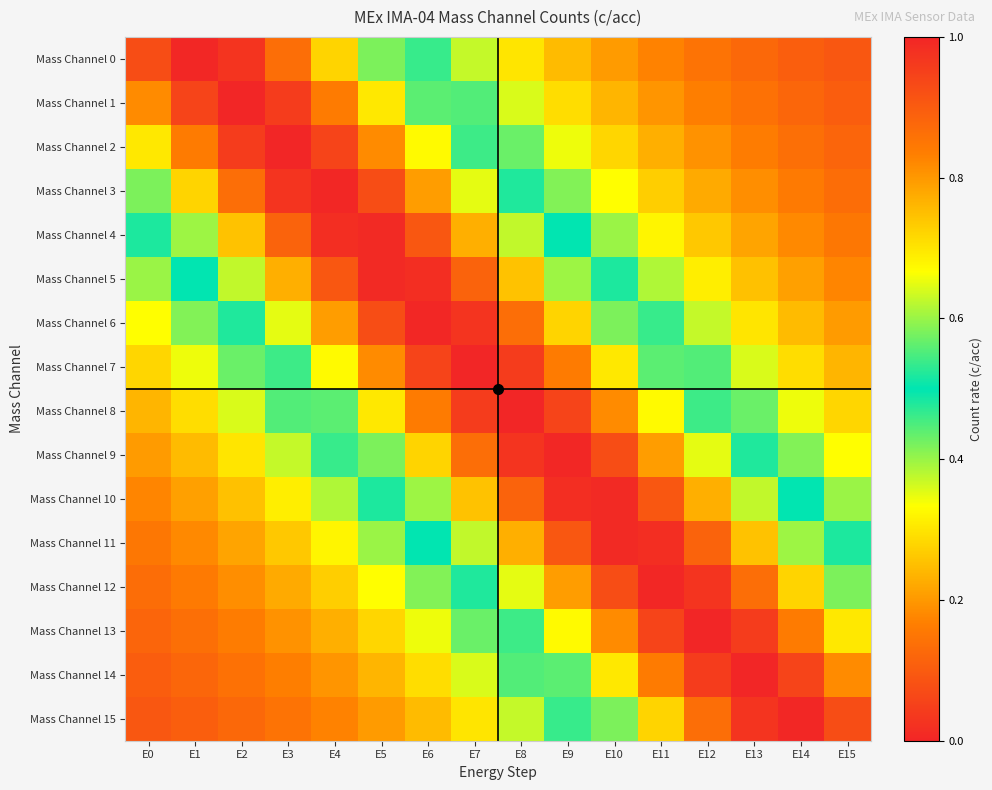

Reading left to right, list all the values displayed in this chart.

Mass Channel 0: E0=0.9	E1=1.0	E2=1.0	E3=0.9	E4=0.7	E5=0.6	E6=0.5	E7=0.4	E8=0.3	E9=0.2	E10=0.2	E11=0.2	E12=0.1	E13=0.1	E14=0.1	E15=0.1
Mass Channel 1: E0=0.8	E1=0.9	E2=1.0	E3=1.0	E4=0.8	E5=0.7	E6=0.6	E7=0.4	E8=0.4	E9=0.3	E10=0.2	E11=0.2	E12=0.2	E13=0.1	E14=0.1	E15=0.1
Mass Channel 2: E0=0.7	E1=0.8	E2=1.0	E3=1.0	E4=0.9	E5=0.8	E6=0.7	E7=0.5	E8=0.4	E9=0.3	E10=0.3	E11=0.2	E12=0.2	E13=0.2	E14=0.1	E15=0.1
Mass Channel 3: E0=0.6	E1=0.7	E2=0.9	E3=1.0	E4=1.0	E5=0.9	E6=0.8	E7=0.6	E8=0.5	E9=0.4	E10=0.3	E11=0.3	E12=0.2	E13=0.2	E14=0.2	E15=0.1
Mass Channel 4: E0=0.5	E1=0.6	E2=0.7	E3=0.9	E4=1.0	E5=1.0	E6=0.9	E7=0.8	E8=0.6	E9=0.5	E10=0.4	E11=0.3	E12=0.3	E13=0.2	E14=0.2	E15=0.2
Mass Channel 5: E0=0.4	E1=0.5	E2=0.6	E3=0.8	E4=0.9	E5=1.0	E6=1.0	E7=0.9	E8=0.7	E9=0.6	E10=0.5	E11=0.4	E12=0.3	E13=0.3	E14=0.2	E15=0.2
Mass Channel 6: E0=0.3	E1=0.4	E2=0.5	E3=0.6	E4=0.8	E5=0.9	E6=1.0	E7=1.0	E8=0.9	E9=0.7	E10=0.6	E11=0.5	E12=0.4	E13=0.3	E14=0.2	E15=0.2
Mass Channel 7: E0=0.3	E1=0.3	E2=0.4	E3=0.5	E4=0.7	E5=0.8	E6=0.9	E7=1.0	E8=1.0	E9=0.8	E10=0.7	E11=0.6	E12=0.4	E13=0.4	E14=0.3	E15=0.2
Mass Channel 8: E0=0.2	E1=0.3	E2=0.4	E3=0.4	E4=0.6	E5=0.7	E6=0.8	E7=1.0	E8=1.0	E9=0.9	E10=0.8	E11=0.7	E12=0.5	E13=0.4	E14=0.3	E15=0.3
Mass Channel 9: E0=0.2	E1=0.2	E2=0.3	E3=0.4	E4=0.5	E5=0.6	E6=0.7	E7=0.9	E8=1.0	E9=1.0	E10=0.9	E11=0.8	E12=0.6	E13=0.5	E14=0.4	E15=0.3
Mass Channel 10: E0=0.2	E1=0.2	E2=0.3	E3=0.3	E4=0.4	E5=0.5	E6=0.6	E7=0.7	E8=0.9	E9=1.0	E10=1.0	E11=0.9	E12=0.8	E13=0.6	E14=0.5	E15=0.4
Mass Channel 11: E0=0.2	E1=0.2	E2=0.2	E3=0.3	E4=0.3	E5=0.4	E6=0.5	E7=0.6	E8=0.8	E9=0.9	E10=1.0	E11=1.0	E12=0.9	E13=0.7	E14=0.6	E15=0.5
Mass Channel 12: E0=0.1	E1=0.2	E2=0.2	E3=0.2	E4=0.3	E5=0.3	E6=0.4	E7=0.5	E8=0.6	E9=0.8	E10=0.9	E11=1.0	E12=1.0	E13=0.9	E14=0.7	E15=0.6
Mass Channel 13: E0=0.1	E1=0.1	E2=0.2	E3=0.2	E4=0.2	E5=0.3	E6=0.3	E7=0.4	E8=0.5	E9=0.7	E10=0.8	E11=0.9	E12=1.0	E13=1.0	E14=0.8	E15=0.7
Mass Channel 14: E0=0.1	E1=0.1	E2=0.1	E3=0.2	E4=0.2	E5=0.2	E6=0.3	E7=0.4	E8=0.4	E9=0.6	E10=0.7	E11=0.8	E12=1.0	E13=1.0	E14=0.9	E15=0.8
Mass Channel 15: E0=0.1	E1=0.1	E2=0.1	E3=0.1	E4=0.2	E5=0.2	E6=0.2	E7=0.3	E8=0.4	E9=0.5	E10=0.6	E11=0.7	E12=0.9	E13=1.0	E14=1.0	E15=0.9